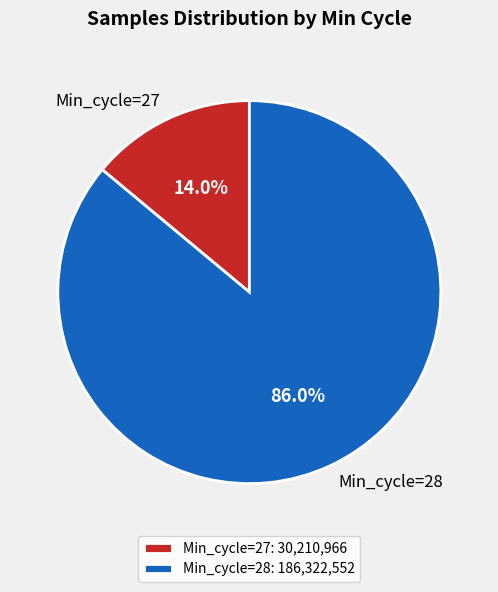

Which has a higher value, Min_cycle=27 or Min_cycle=28?

Min_cycle=28